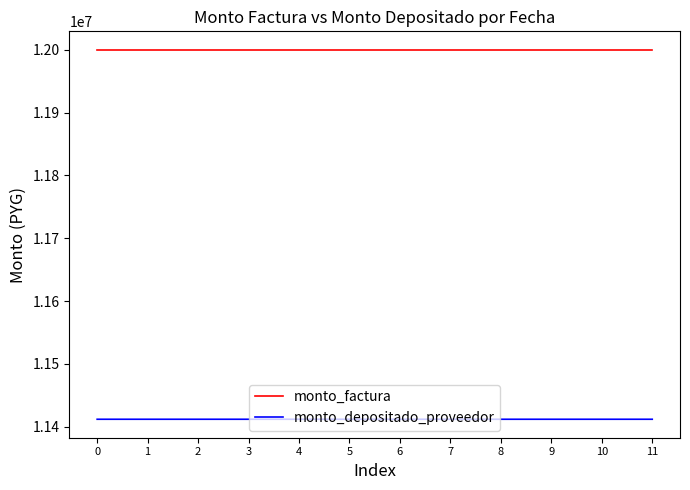

What is the maximum value for monto_depositado_proveedor?

11411782